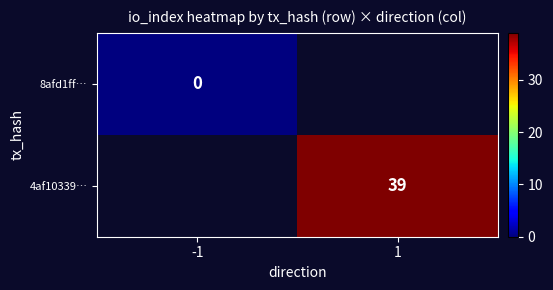

What is the greatest value displayed?

39.0